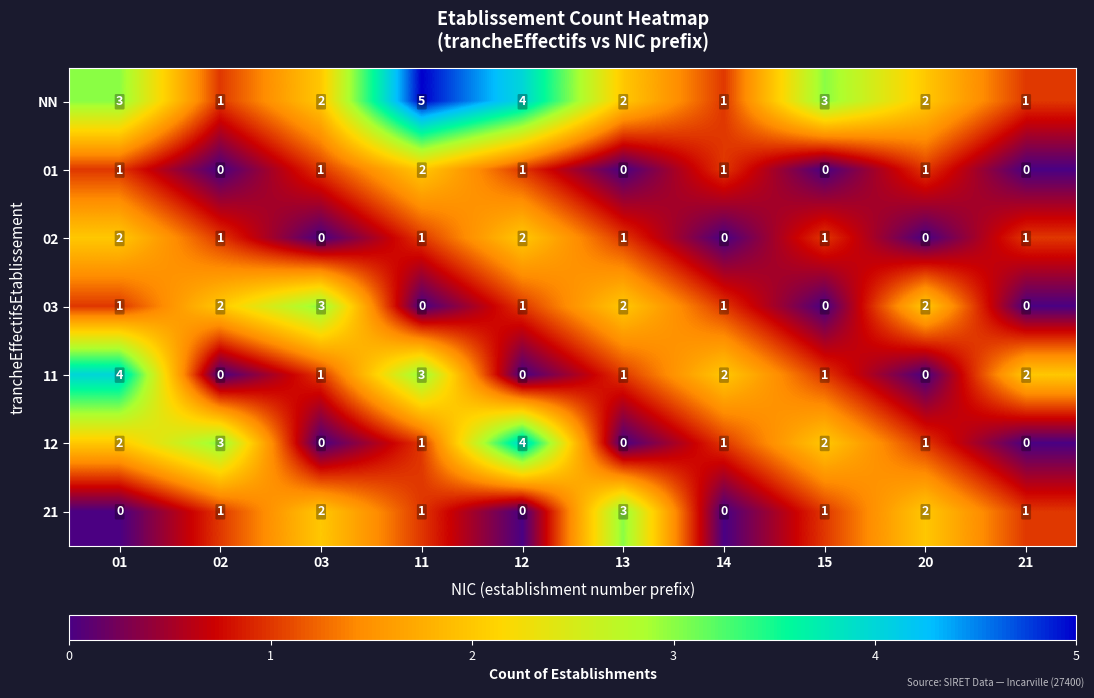

What is the greatest value displayed?

5